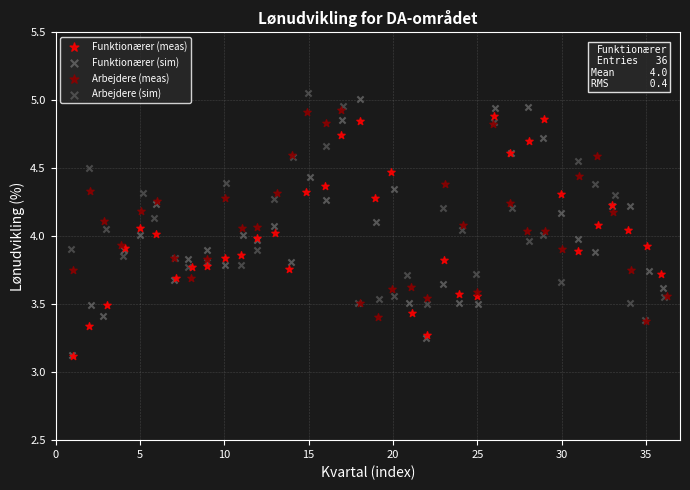

What are all the series names shown in the legend?

Funktionærer (meas), Funktionærer (sim), Arbejdere (meas), Arbejdere (sim)